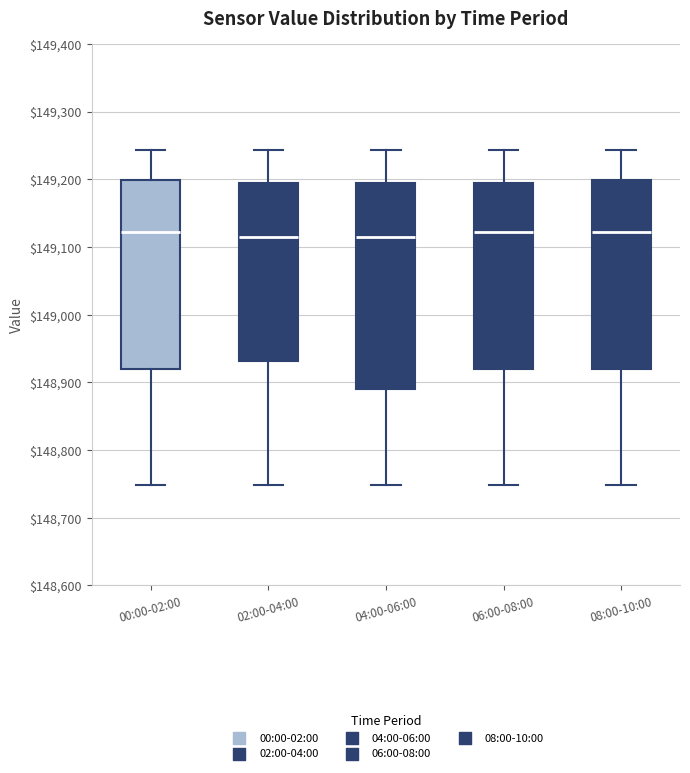

Reading left to right, transcribe this box plot: for each box, give where its median line is, the range the box spans, and where its two whiskers end, as read against the y-axis. The values are not printed on the chart, so give them approximately, as read against the axis.

00:00-02:00: median 149120, box 148920 to 149200, whiskers 148750 to 149240
02:00-04:00: median 149120, box 148930 to 149190, whiskers 148750 to 149240
04:00-06:00: median 149120, box 148890 to 149190, whiskers 148750 to 149240
06:00-08:00: median 149120, box 148920 to 149190, whiskers 148750 to 149240
08:00-10:00: median 149120, box 148920 to 149200, whiskers 148750 to 149240